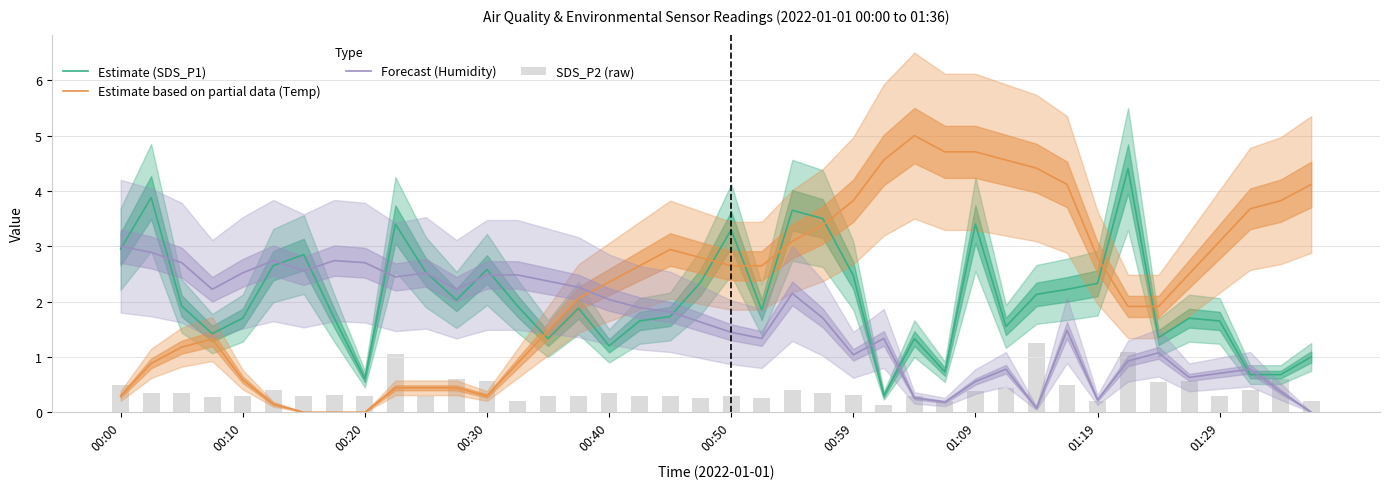

Which series has the largest range (max minus min)?

Estimate based on partial data (Temp)